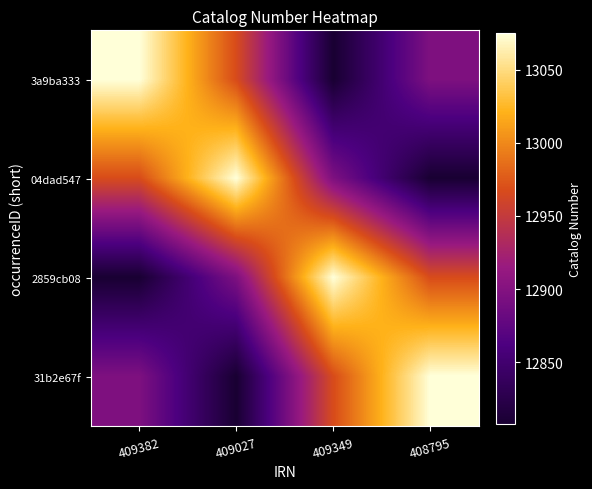

At how many categories does at least one series exceed 13066?

4